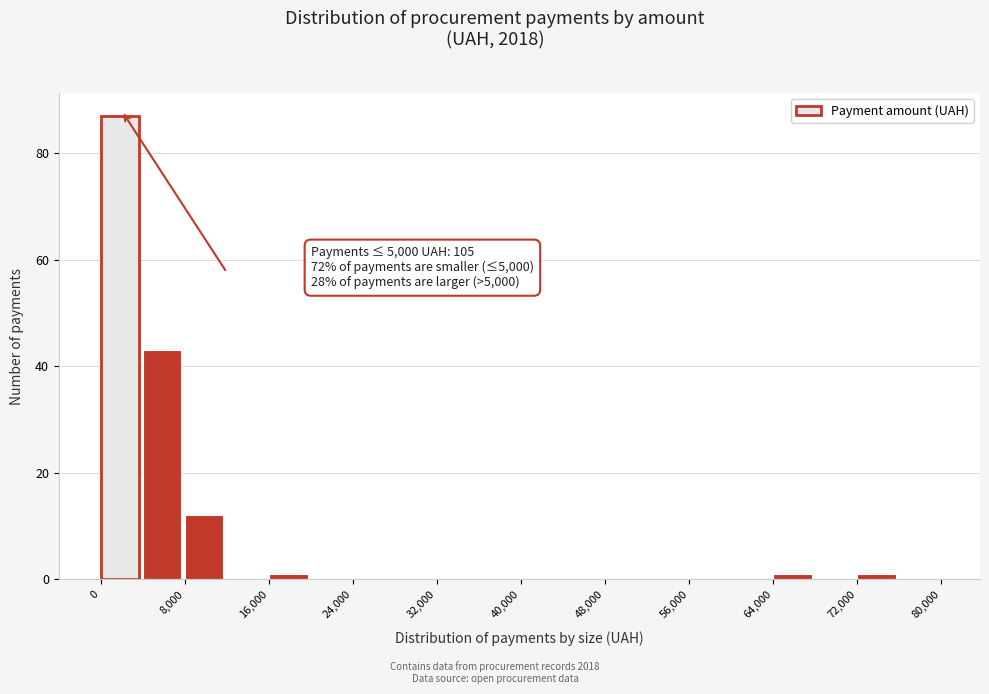

Over which range of the x-axis is the bar tallest?

0 to 4000